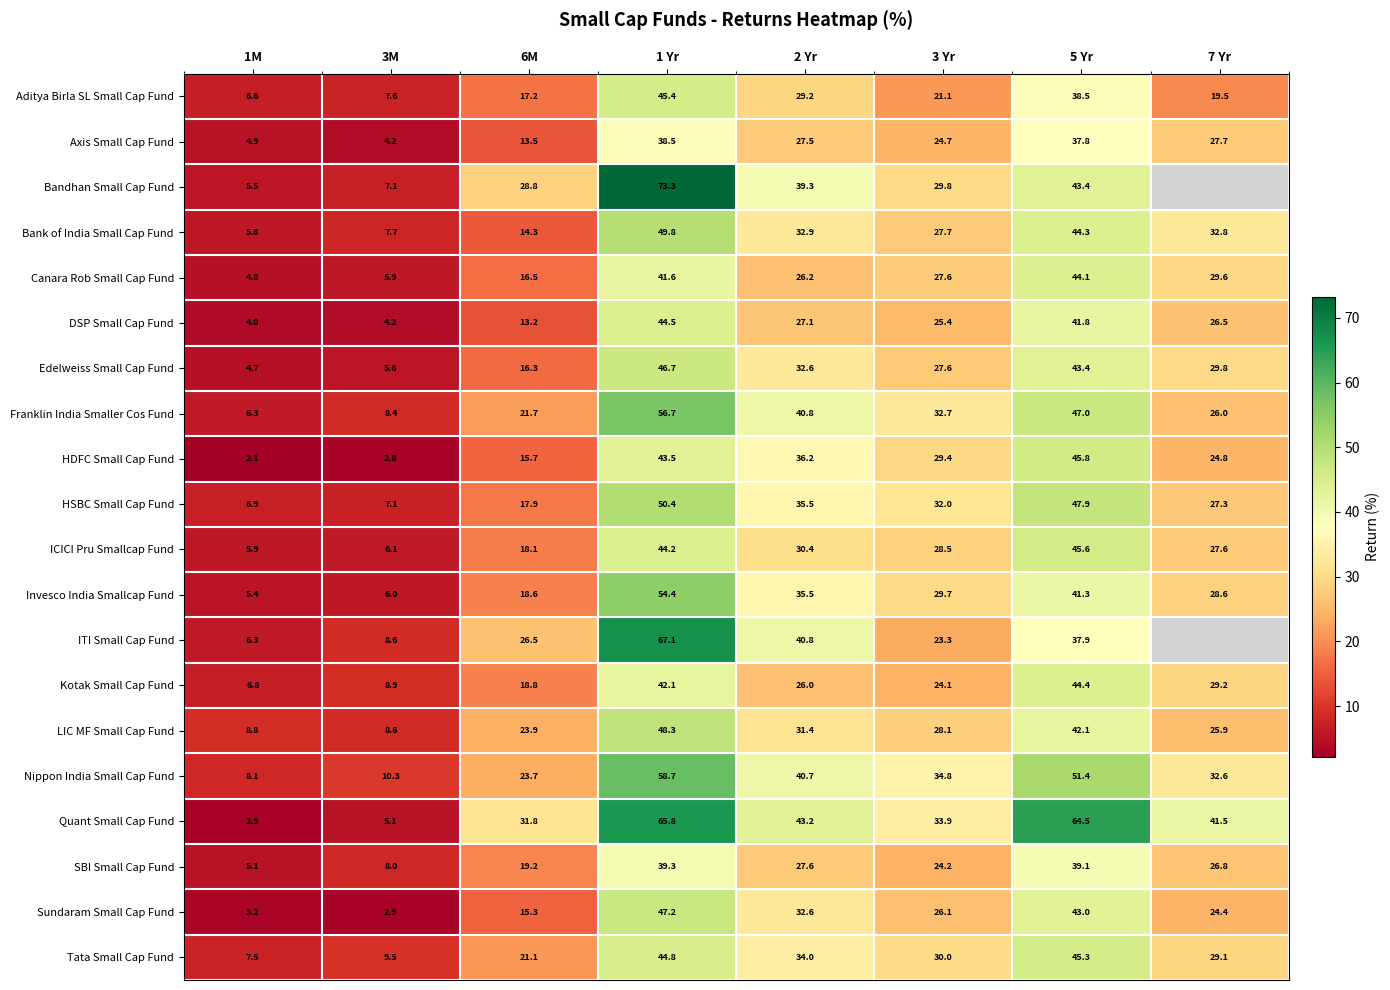

What is the sum of the ITI Small Cap Fund values at 2 Yr and 6M?

67.3